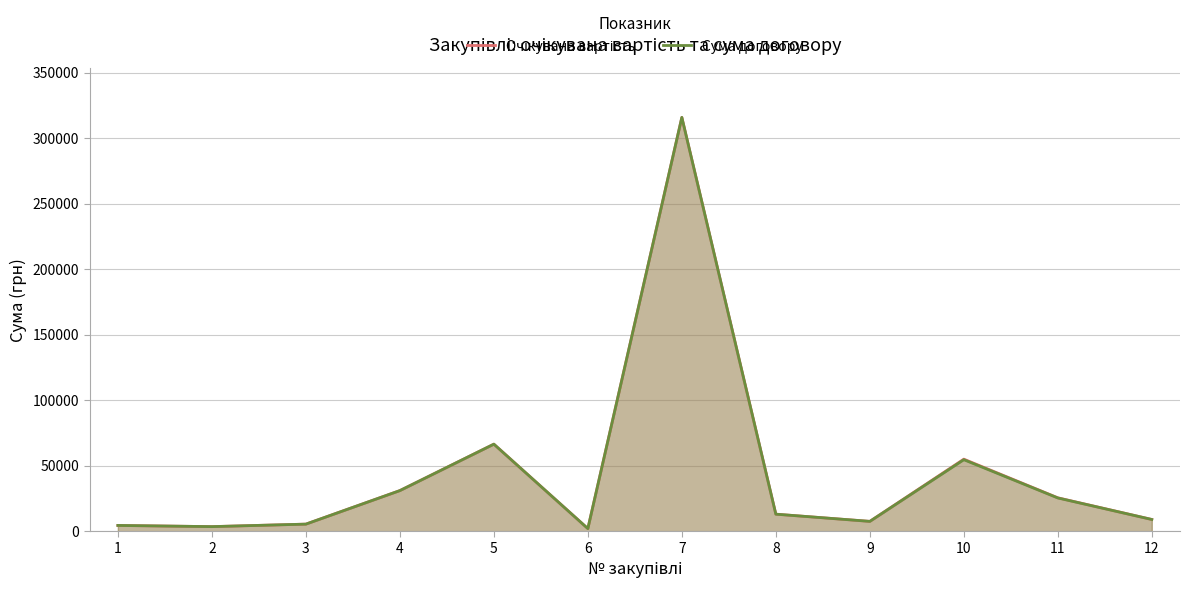

Where is the first local minimum for Очікувана вартість?

2